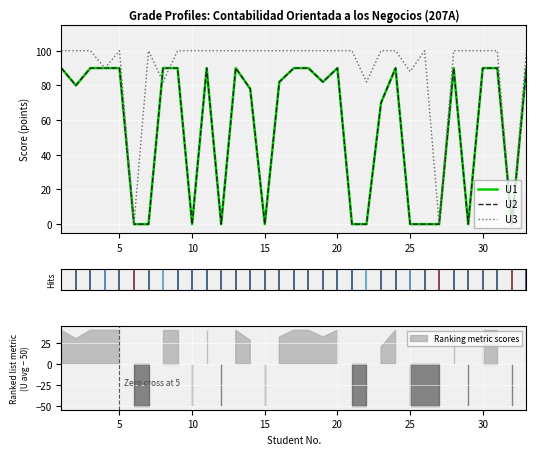

The value of U2 at 10 is 146. True or false?

False